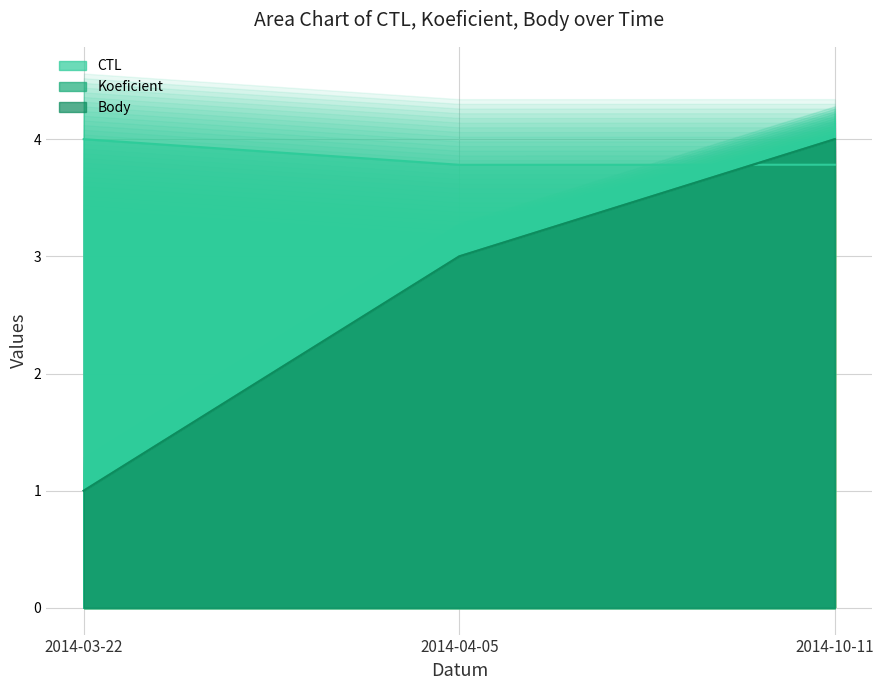

Which series has the largest range (max minus min)?

Koeficient